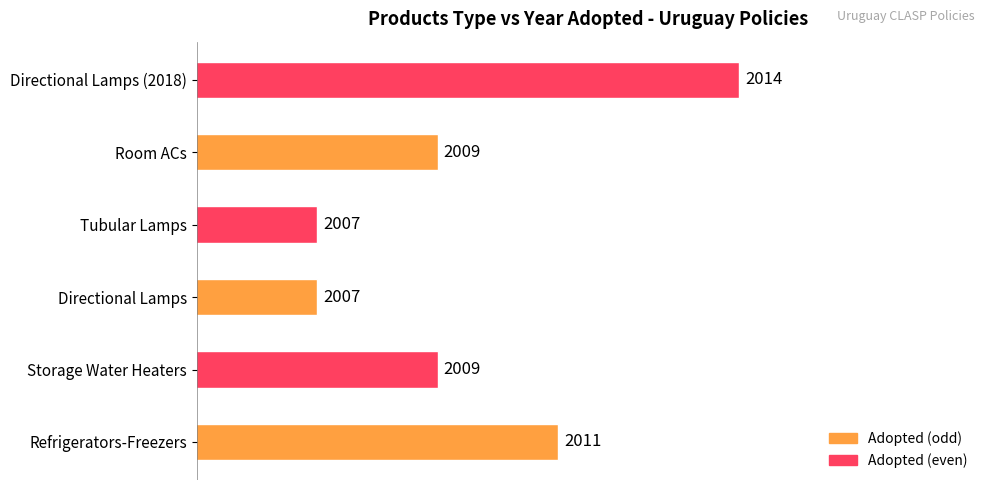

How many data points are less than 2009?

2